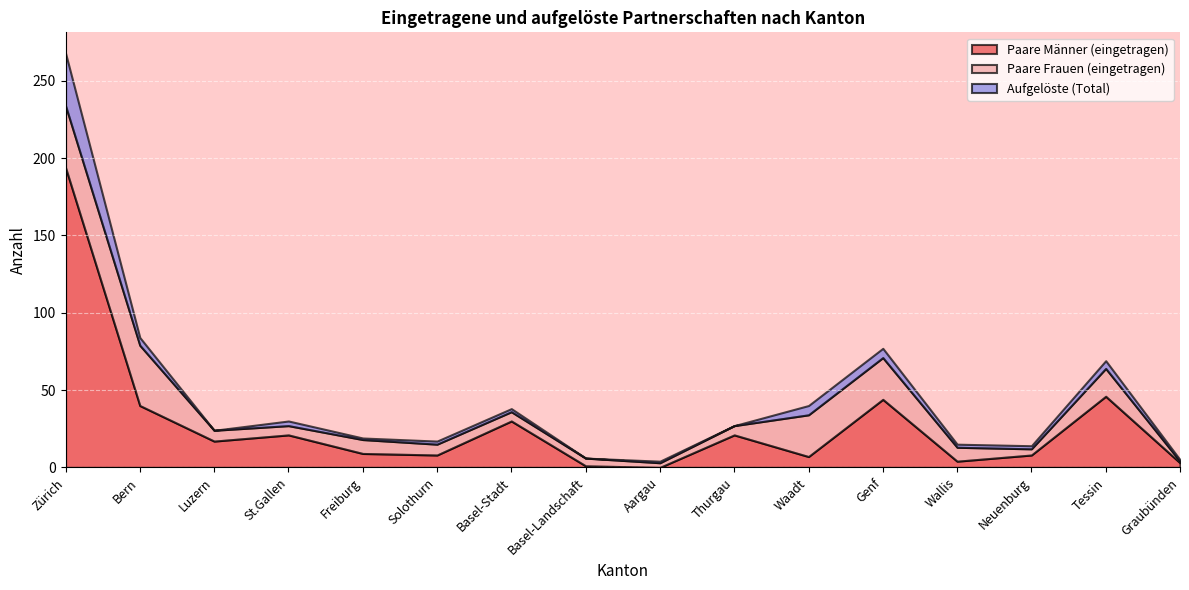

Which series changed the most between Zürich and Aargau?

Paare Männer (eingetragen)